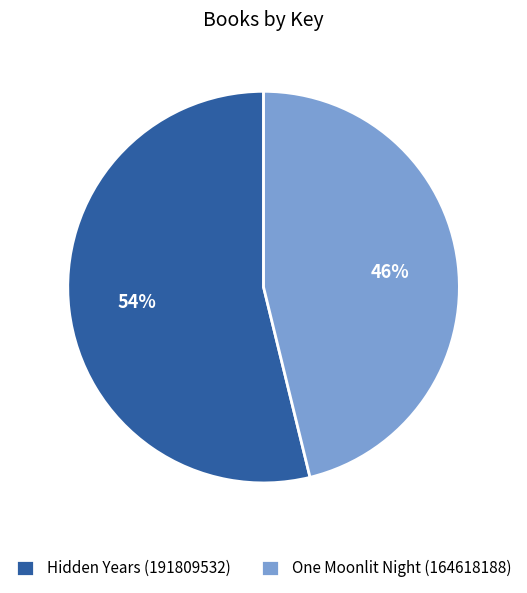

What percentage is the Hidden Years (191809532) slice, to the nearest percent?

54%